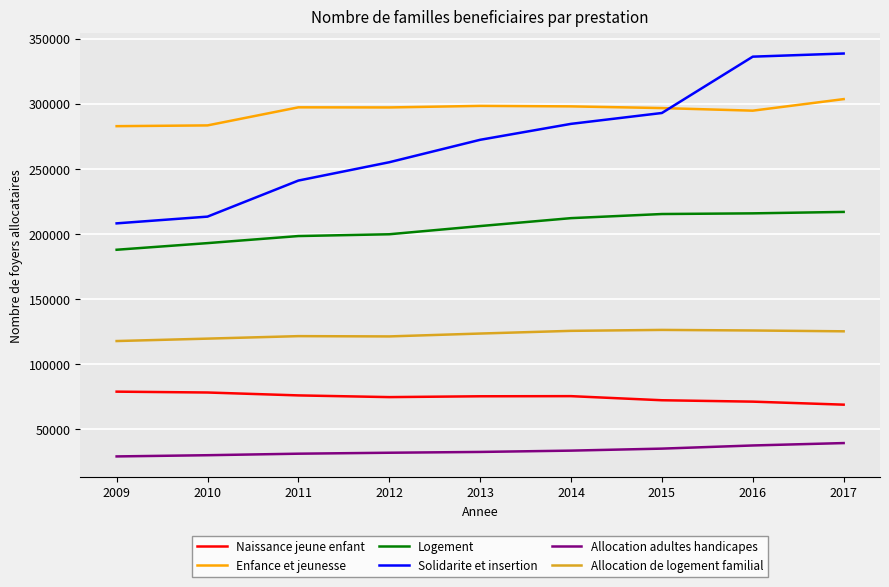

Rank the series by their maximum value, from lowest to highest.

Allocation adultes handicapes, Naissance jeune enfant, Allocation de logement familial, Logement, Enfance et jeunesse, Solidarite et insertion